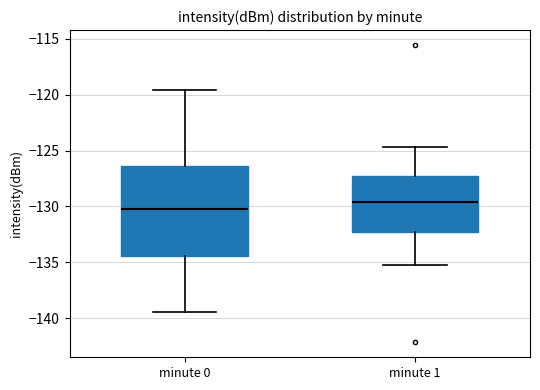

Reading left to right, read every box against the y-axis: the position of its median line, the range the box covers, and the ends of its whiskers. The values are not printed on the chart, so give them approximately, as read against the axis.

minute 0: median -130.0, box -134.5 to -126.5, whiskers -139.5 to -119.5
minute 1: median -129.5, box -132.0 to -127.5, whiskers -135.0 to -124.5